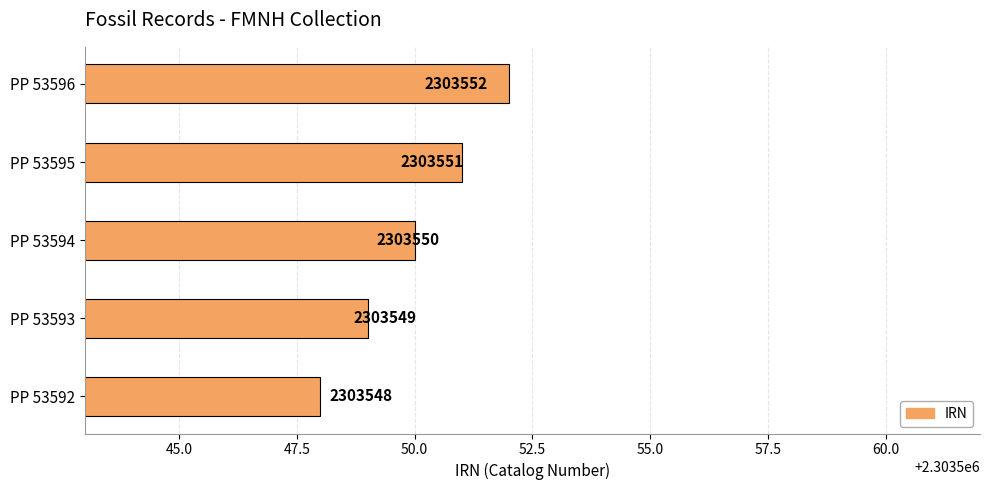

What is the greatest value displayed?

2303552